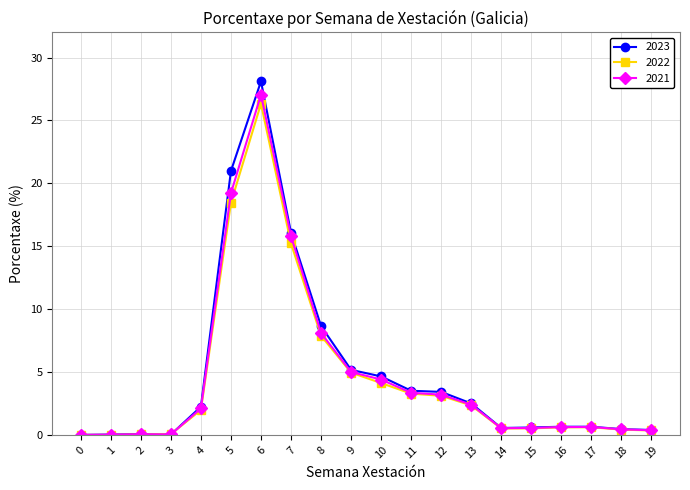

Which series has the widest spread of values?

2023